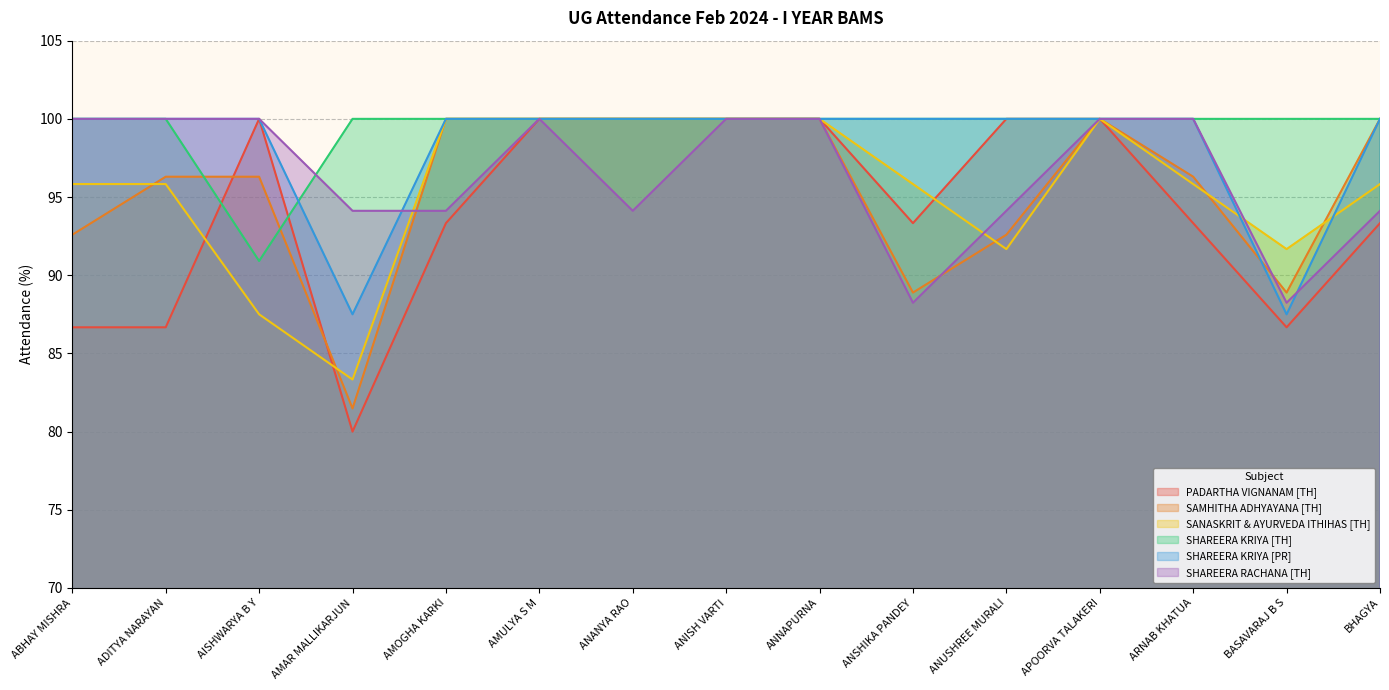

How many lines are shown in the chart?

6